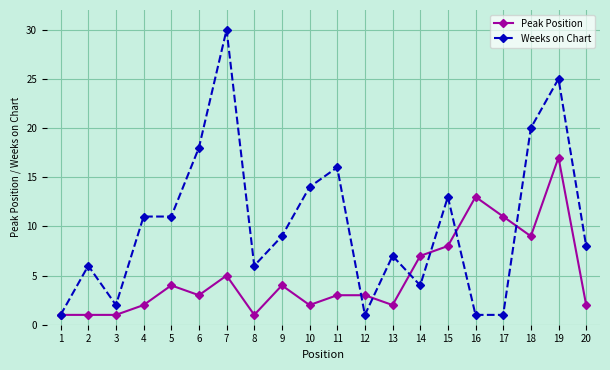

Reading left to right, list all the values displayed in this chart.

Peak Position: 1=1	2=1	3=1	4=2	5=4	6=3	7=5	8=1	9=4	10=2	11=3	12=3	13=2	14=7	15=8	16=13	17=11	18=9	19=17	20=2
Weeks on Chart: 1=1	2=6	3=2	4=11	5=11	6=18	7=30	8=6	9=9	10=14	11=16	12=1	13=7	14=4	15=13	16=1	17=1	18=20	19=25	20=8